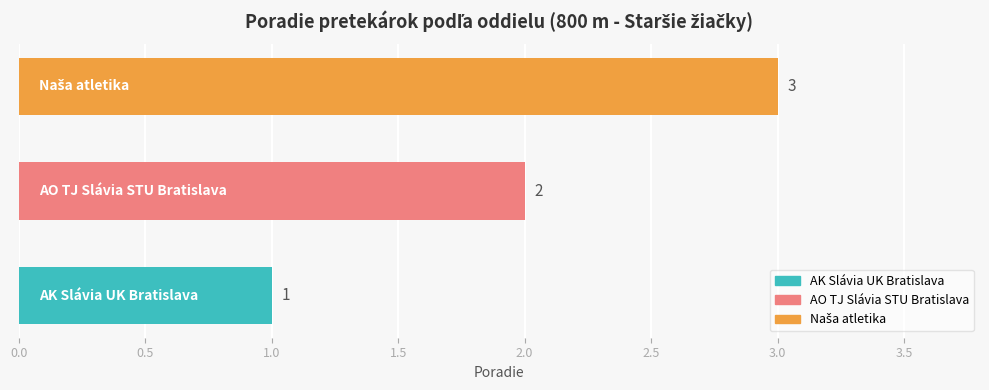

What is the maximum value shown in the chart?

3